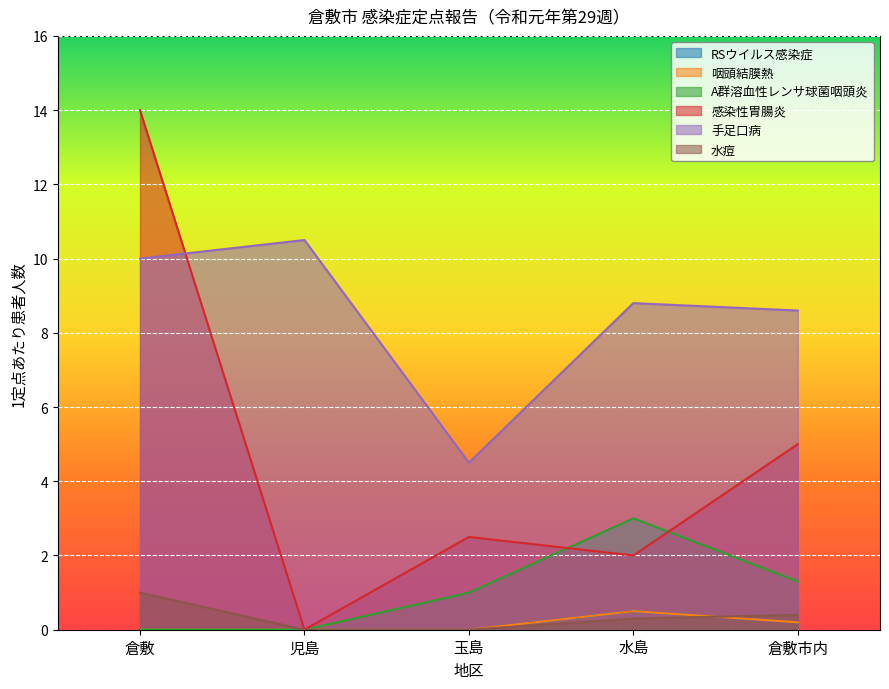

Which has a higher value, 水島 or 児島?

水島